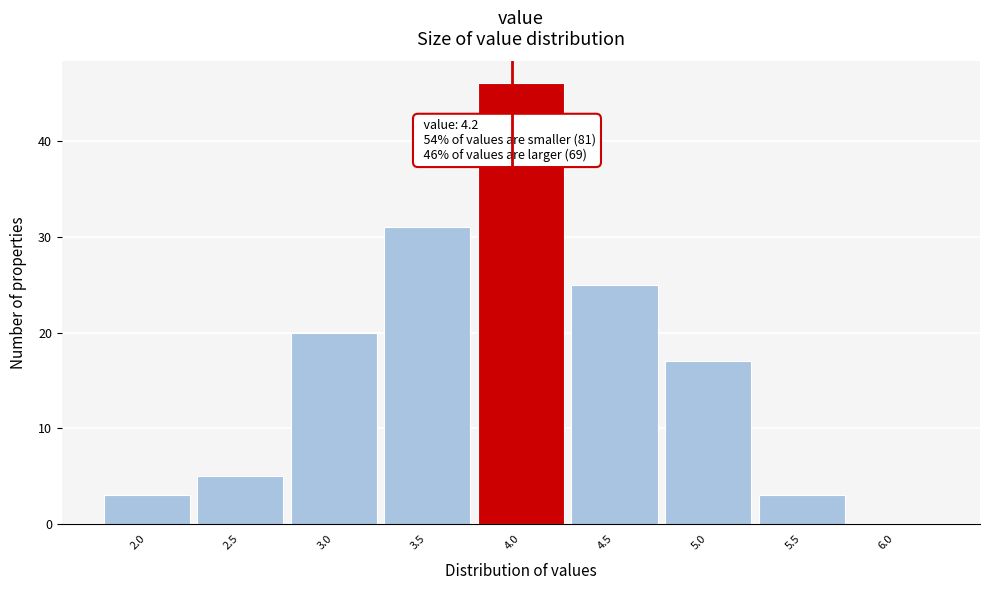

Reading right to left, what are all the values shown in this chart?

6.0=0	5.5=3	5.0=17	4.5=25	4.0=46	3.5=31	3.0=20	2.5=5	2.0=3